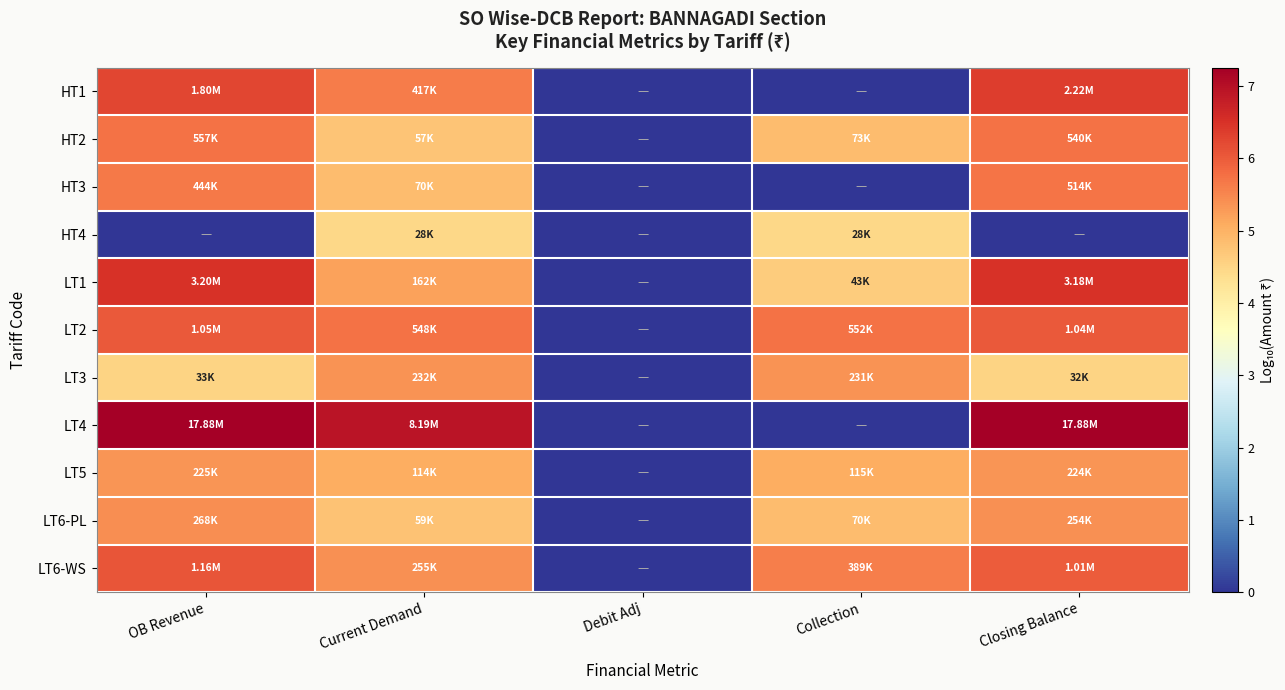

Reading left to right, transcribe all the data shown in this chart.

HT1: OB Revenue=6.3	Current Demand=5.6	Debit Adj=0.0	Collection=0.0	Closing Balance=6.3
HT2: OB Revenue=5.7	Current Demand=4.8	Debit Adj=0.0	Collection=4.9	Closing Balance=5.7
HT3: OB Revenue=5.6	Current Demand=4.8	Debit Adj=0.0	Collection=0.0	Closing Balance=5.7
HT4: OB Revenue=0.0	Current Demand=4.5	Debit Adj=0.0	Collection=4.5	Closing Balance=0.0
LT1: OB Revenue=6.5	Current Demand=5.2	Debit Adj=0.0	Collection=4.6	Closing Balance=6.5
LT2: OB Revenue=6.0	Current Demand=5.7	Debit Adj=0.0	Collection=5.7	Closing Balance=6.0
LT3: OB Revenue=4.5	Current Demand=5.4	Debit Adj=0.0	Collection=5.4	Closing Balance=4.5
LT4: OB Revenue=7.3	Current Demand=6.9	Debit Adj=0.0	Collection=0.0	Closing Balance=7.3
LT5: OB Revenue=5.4	Current Demand=5.1	Debit Adj=0.0	Collection=5.1	Closing Balance=5.3
LT6-PL: OB Revenue=5.4	Current Demand=4.8	Debit Adj=0.0	Collection=4.8	Closing Balance=5.4
LT6-WS: OB Revenue=6.1	Current Demand=5.4	Debit Adj=0.0	Collection=5.6	Closing Balance=6.0